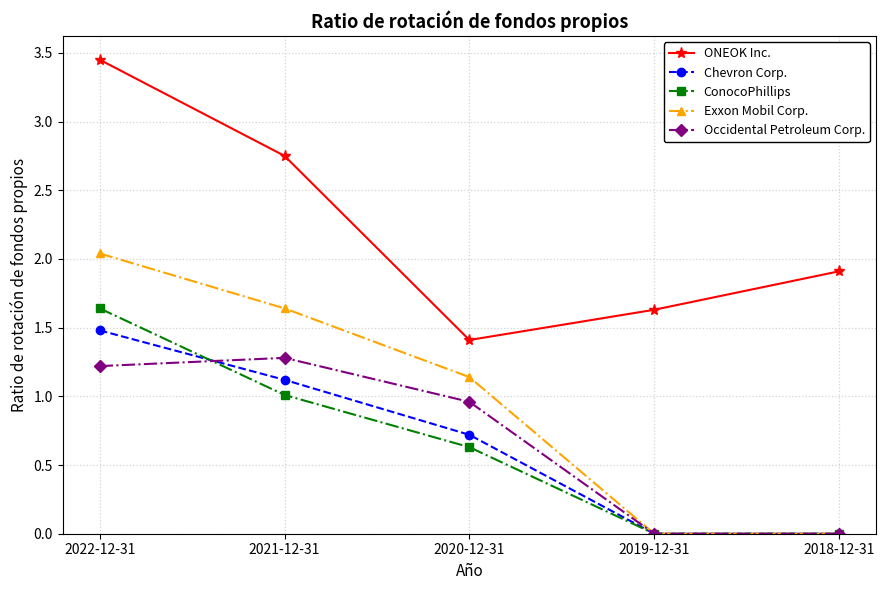

True or false: Chevron Corp. has a value of 0.6 at 2022-12-31.

False